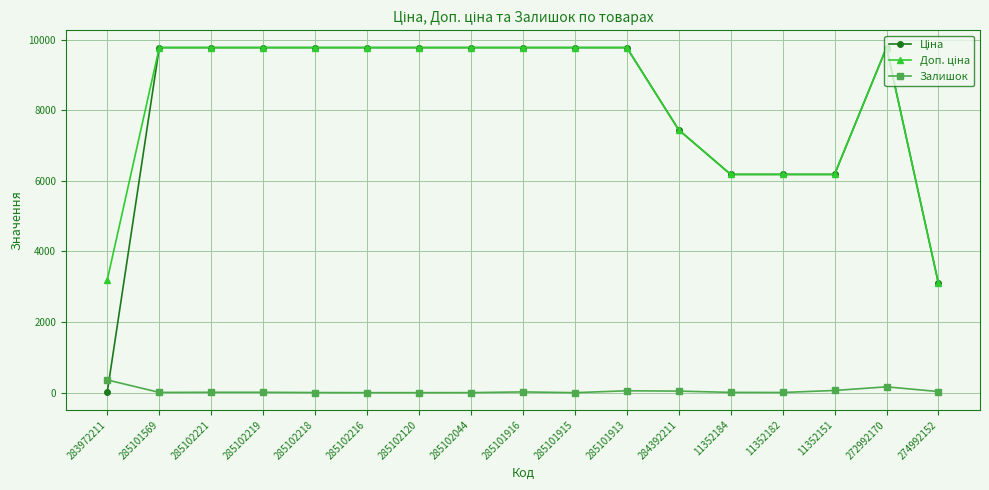

What is the sum of all Залишок values?

782.0